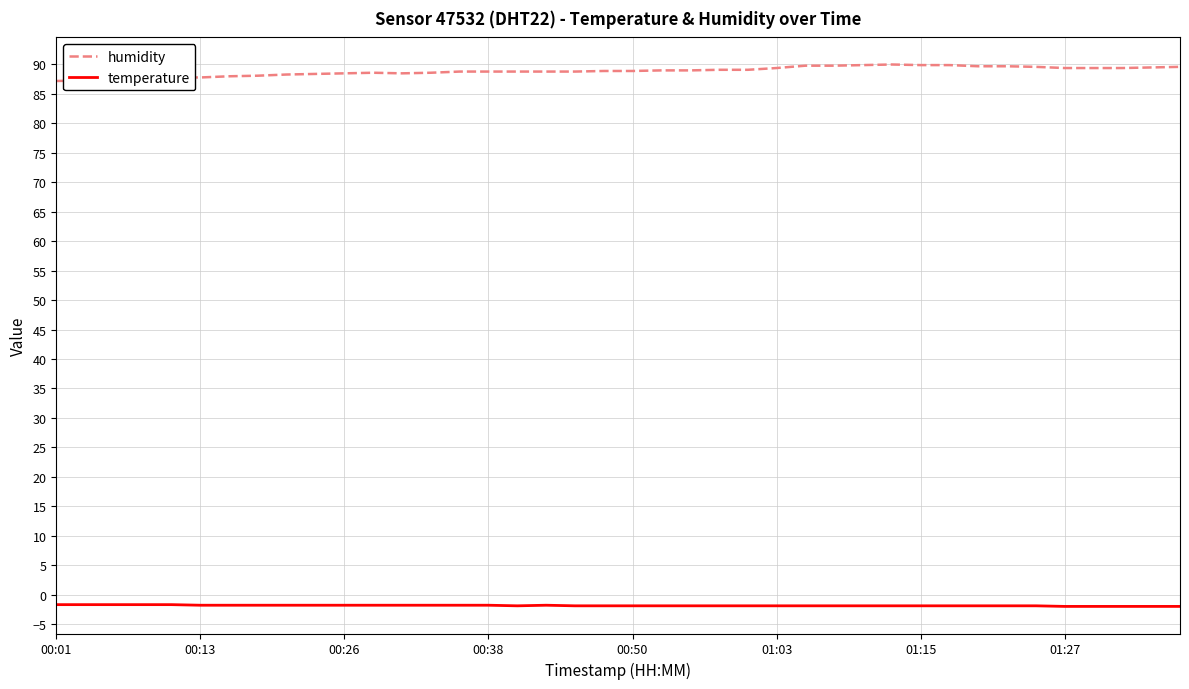

Which series has the largest total across all categories?

humidity